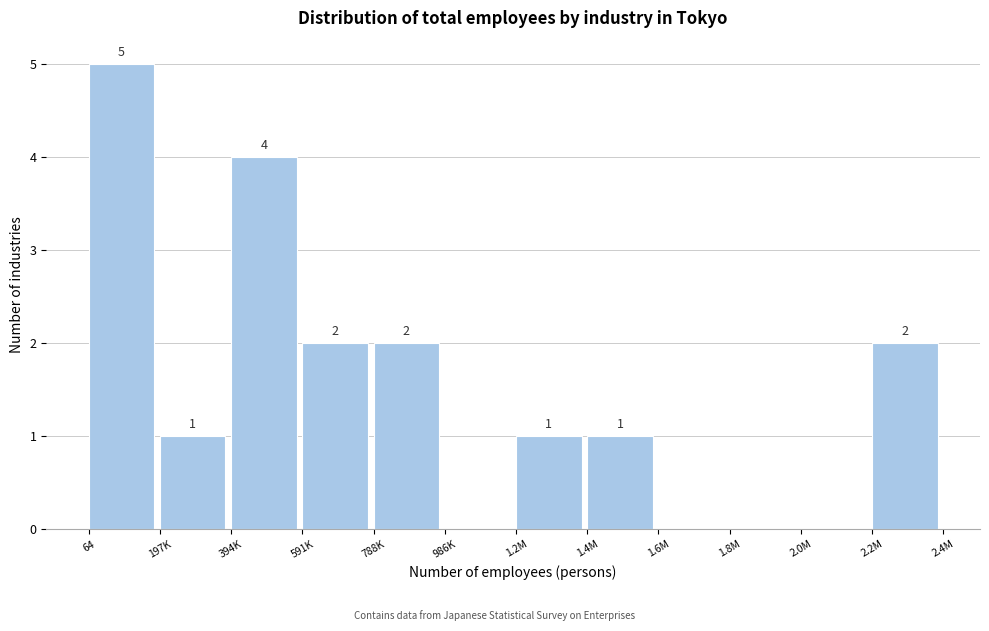

Reading left to right, extract all data points from this chart.

64=5	197K=1	394K=4	591K=2	788K=2	986K=0	1.2M=1	1.4M=1	1.6M=0	1.8M=0	2.0M=0	2.2M=2